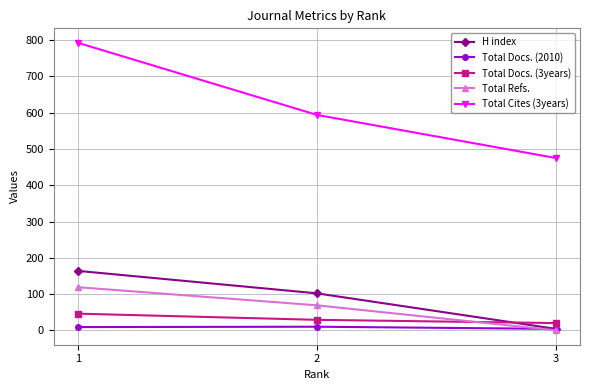

What is the highest value of the H index series?

164